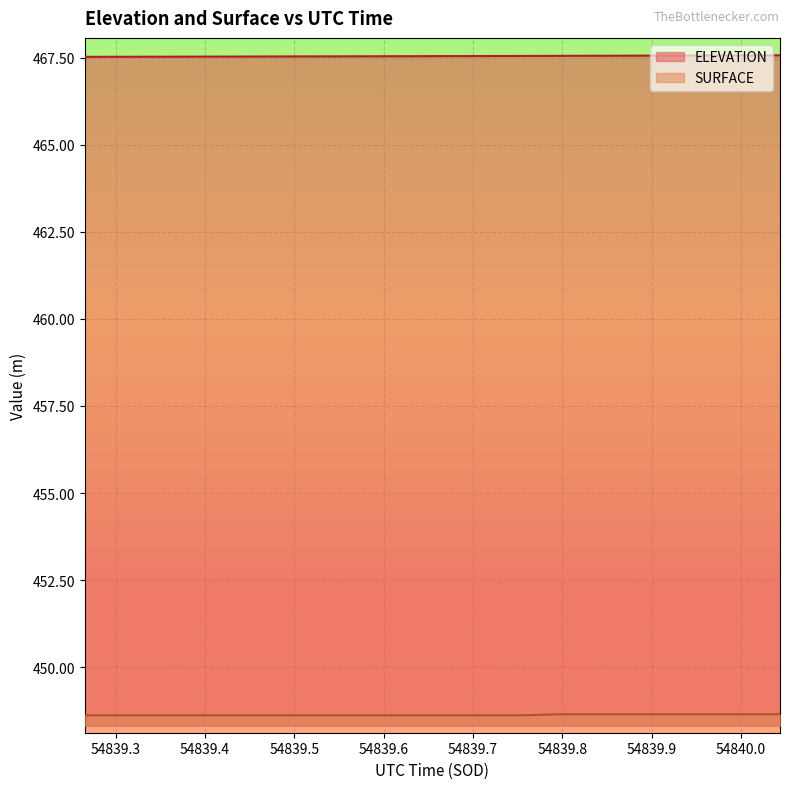

The value of SURFACE at 54839.5114 is 448.6. True or false?

True